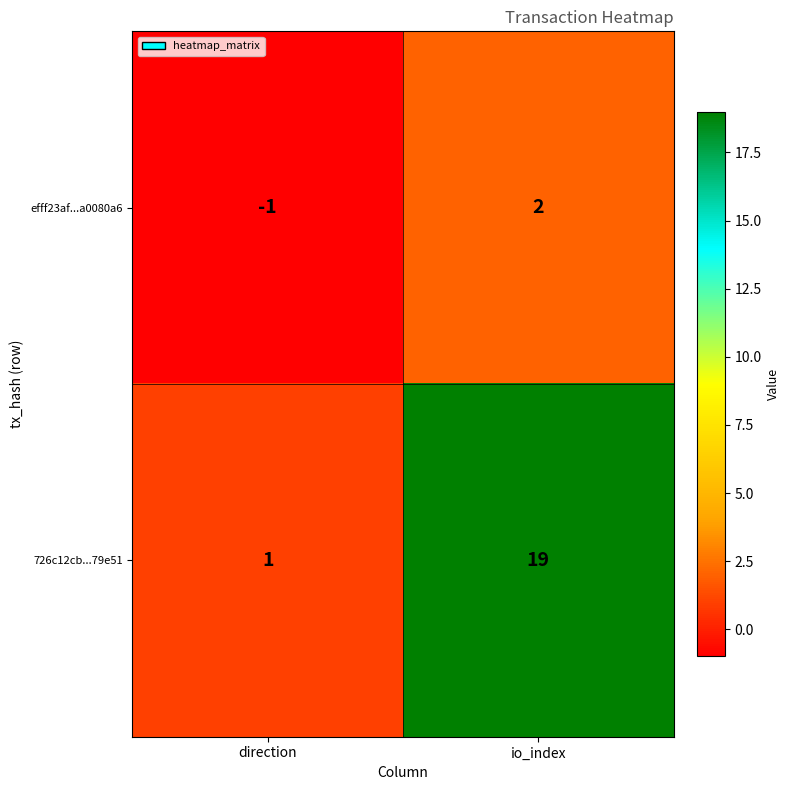

The value of 726c12cb...79e51 at io_index is 19. True or false?

True